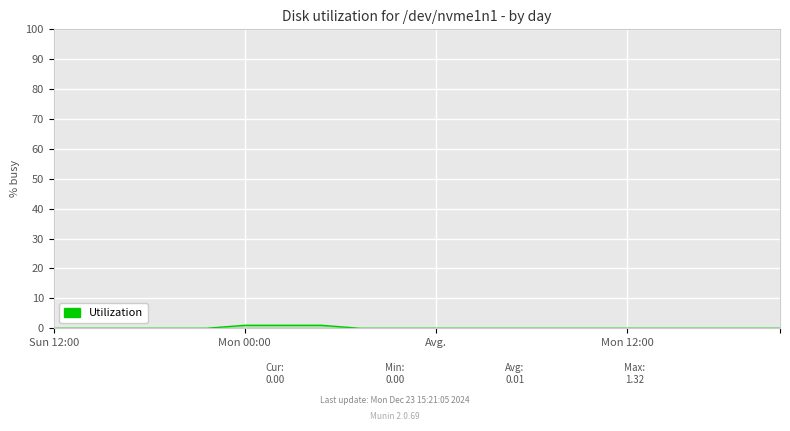

How many lines are shown in the chart?

1